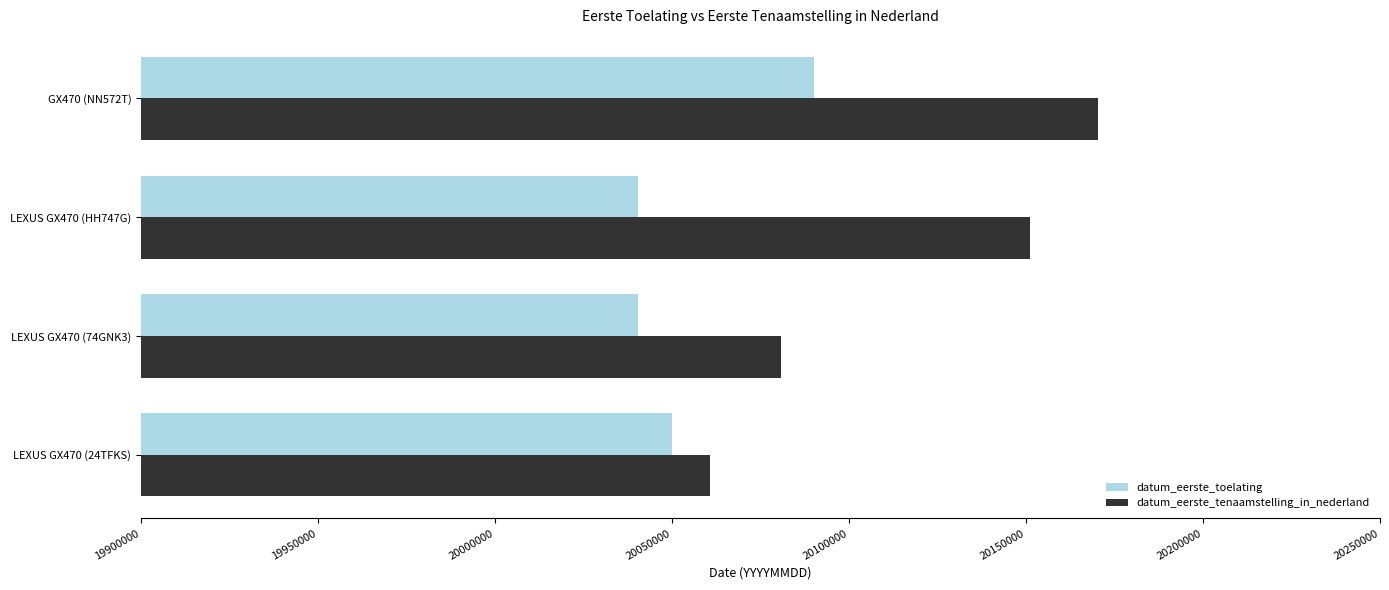

The value of datum_eerste_toelating at LEXUS GX470 (24TFKS) is 31176991. True or false?

False